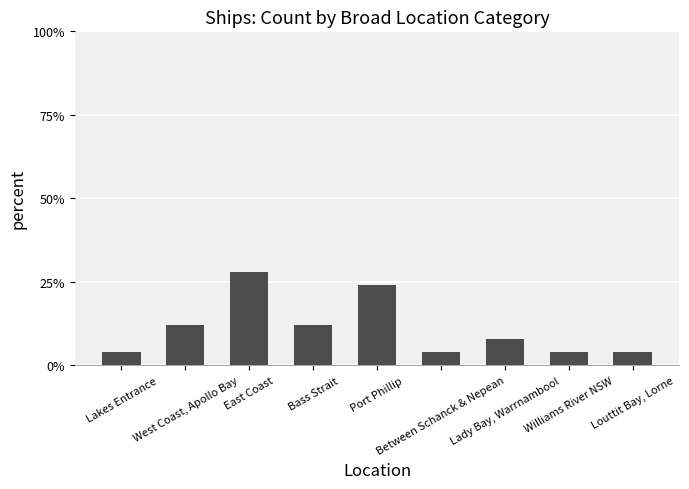

Does the chart contain stacked bars?

No